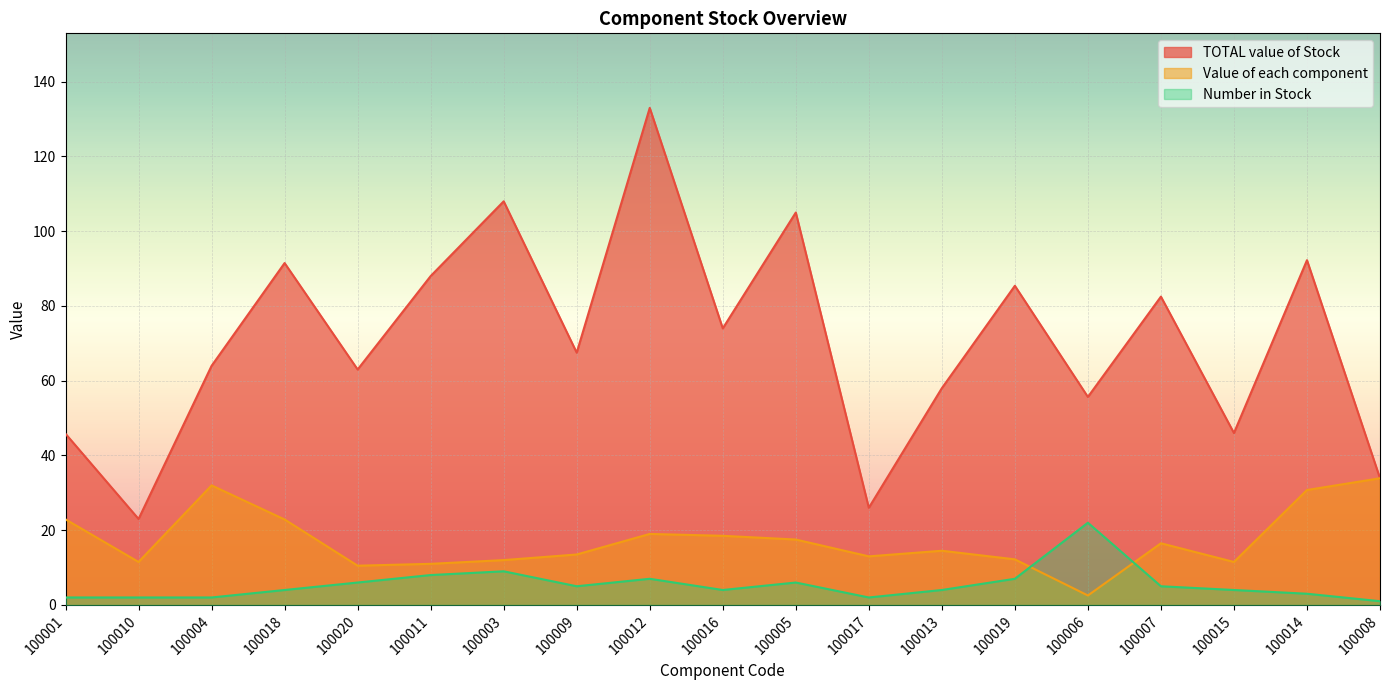

Is it true that Value of each component equals 19.0 at 100012?

True